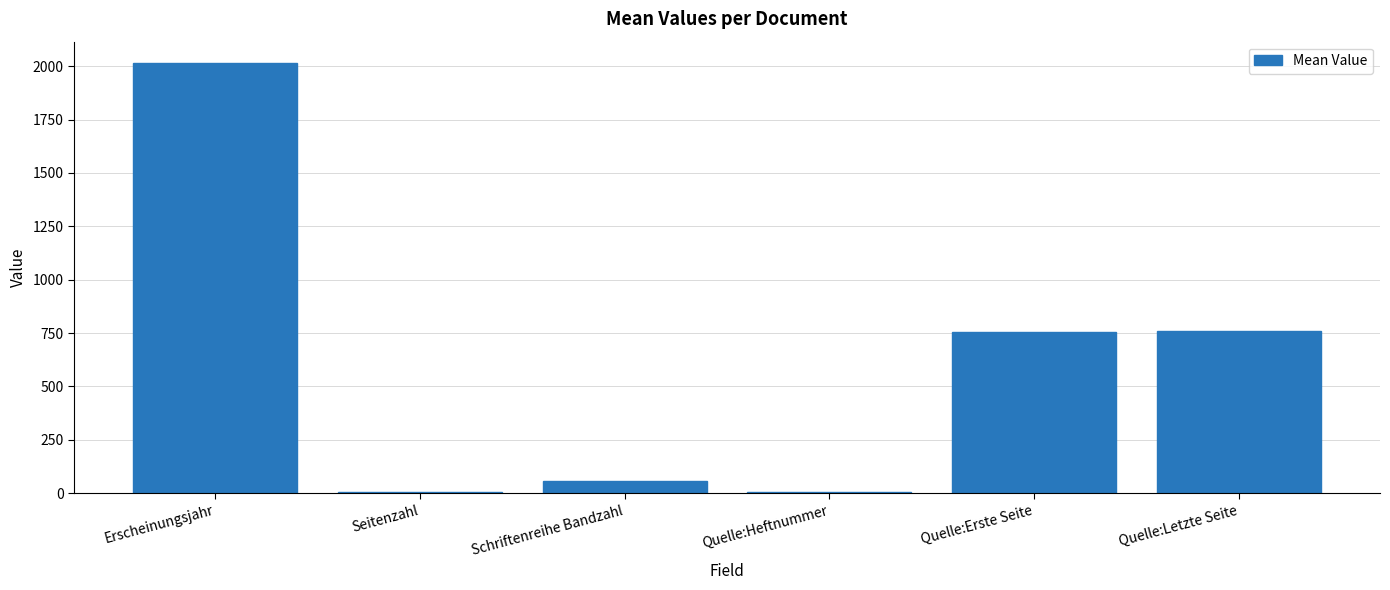

Between Quelle:Letzte Seite and Schriftenreihe Bandzahl, which is larger?

Quelle:Letzte Seite